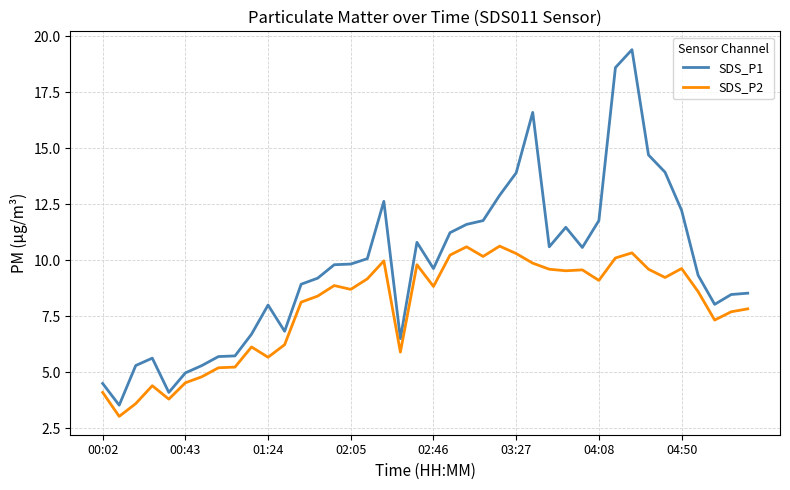

What is the minimum value shown in the chart?

3.0